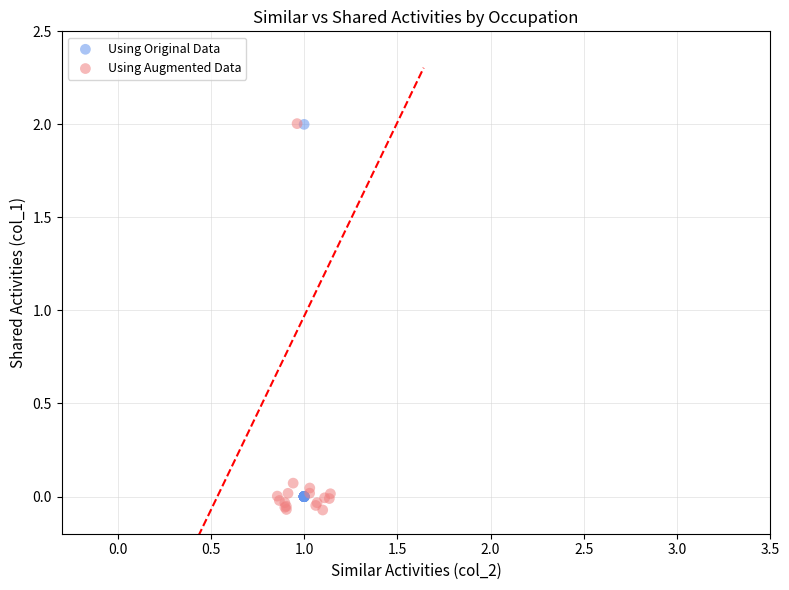

What are all the series names shown in the legend?

Using Original Data, Using Augmented Data